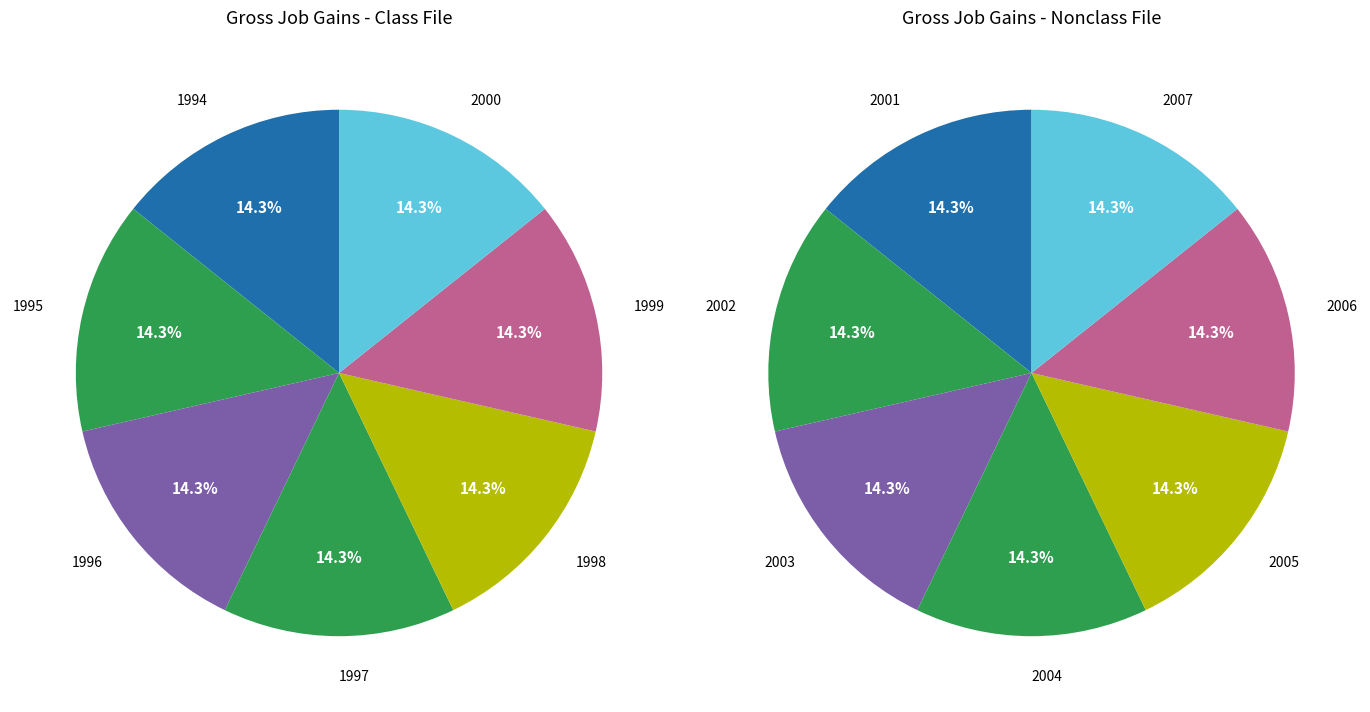

How many slices are in this pie chart?

7